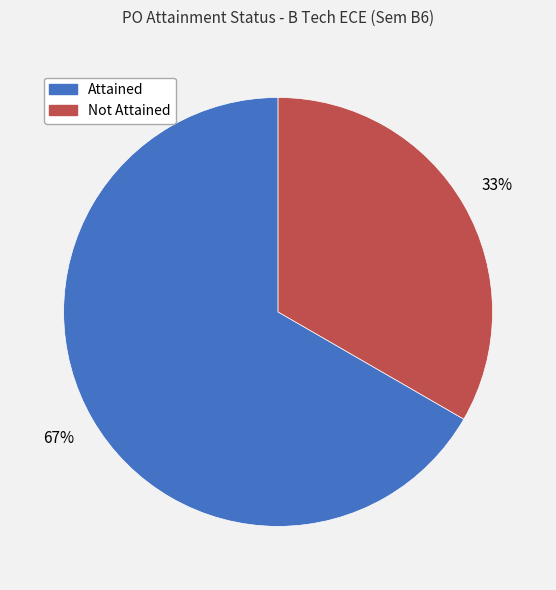

To the nearest percent, what is the combined percentage of Attained and Not Attained?

100%